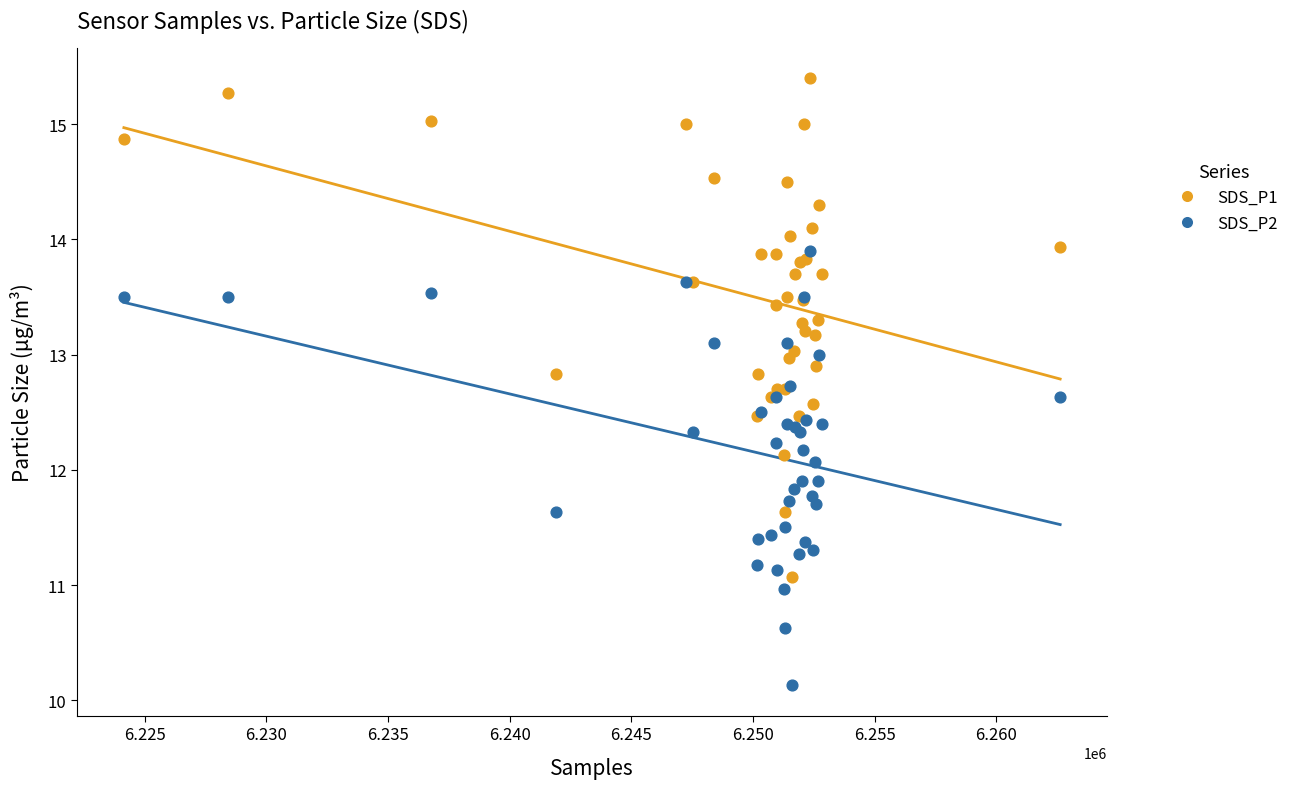

Which series reaches the minimum Y coordinate?

SDS_P2